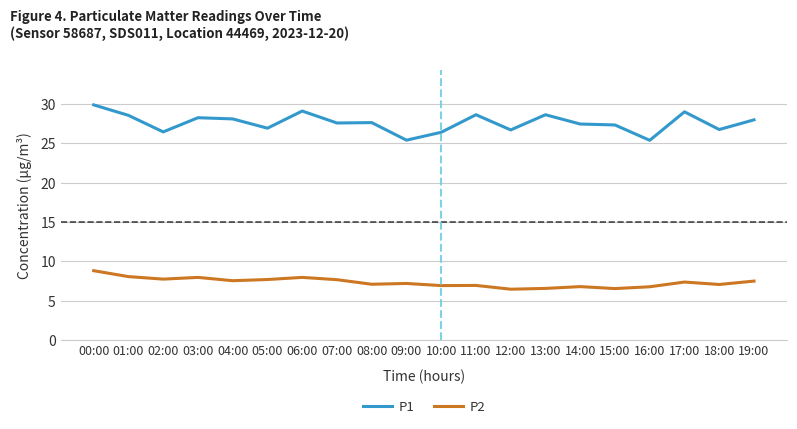

Is the value of P2 at 08:00 greater than the value of P1 at 12:00?

No